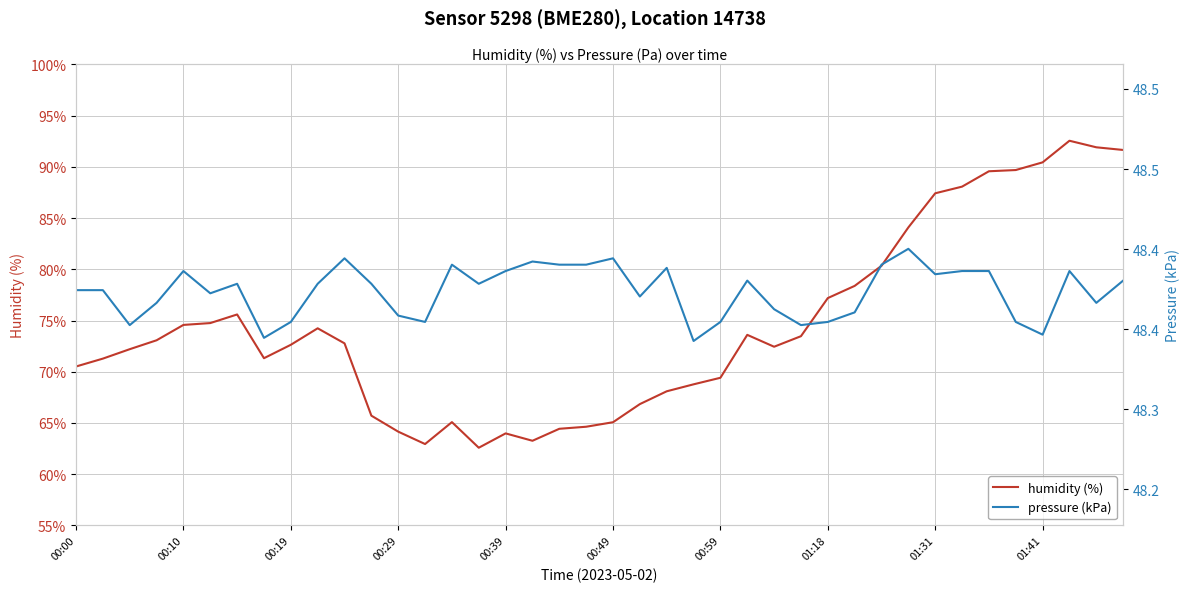

How many distinct data groups are displayed?

2